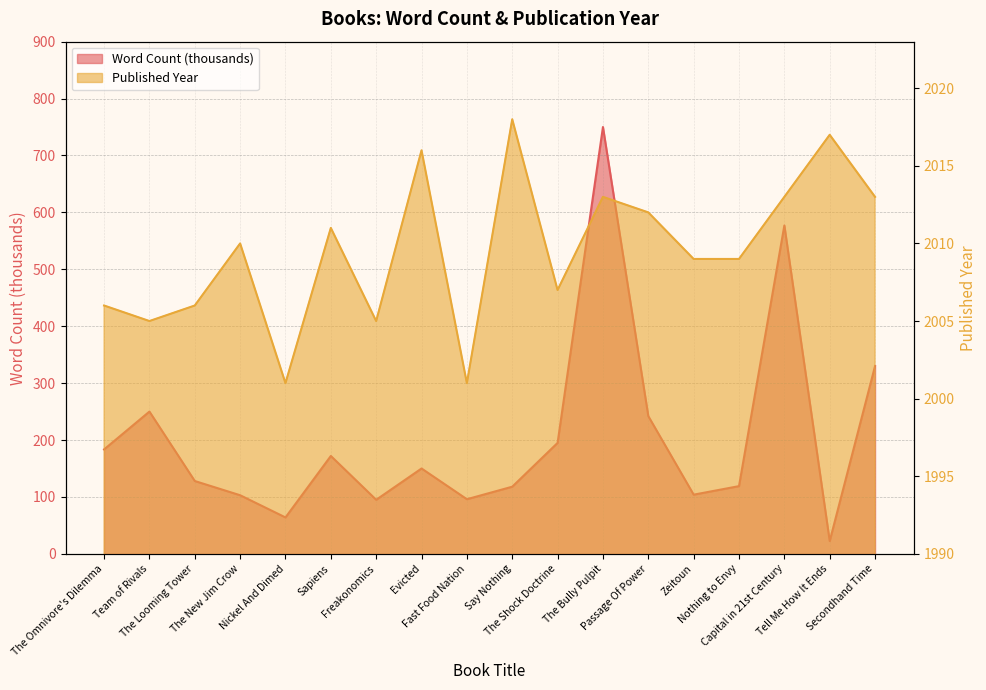

What is the minimum value for Word Count (thousands)?

22.5